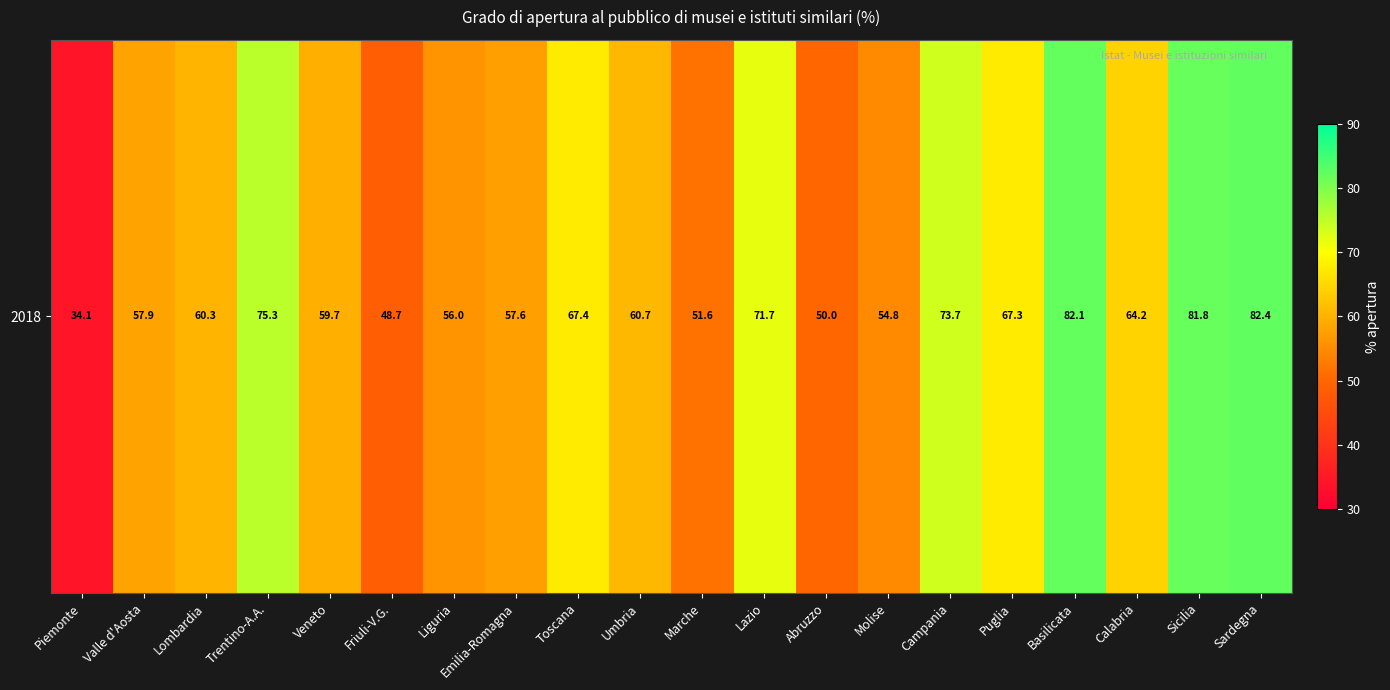

Where does the data first go above 60?

Lombardia